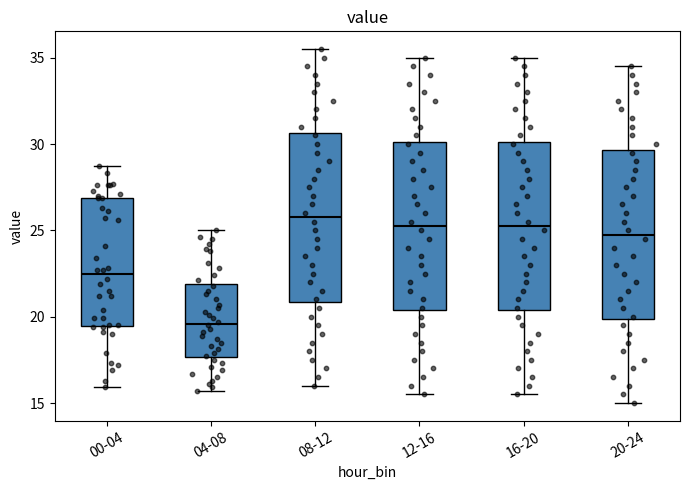

Which box has the lowest median line?

04-08